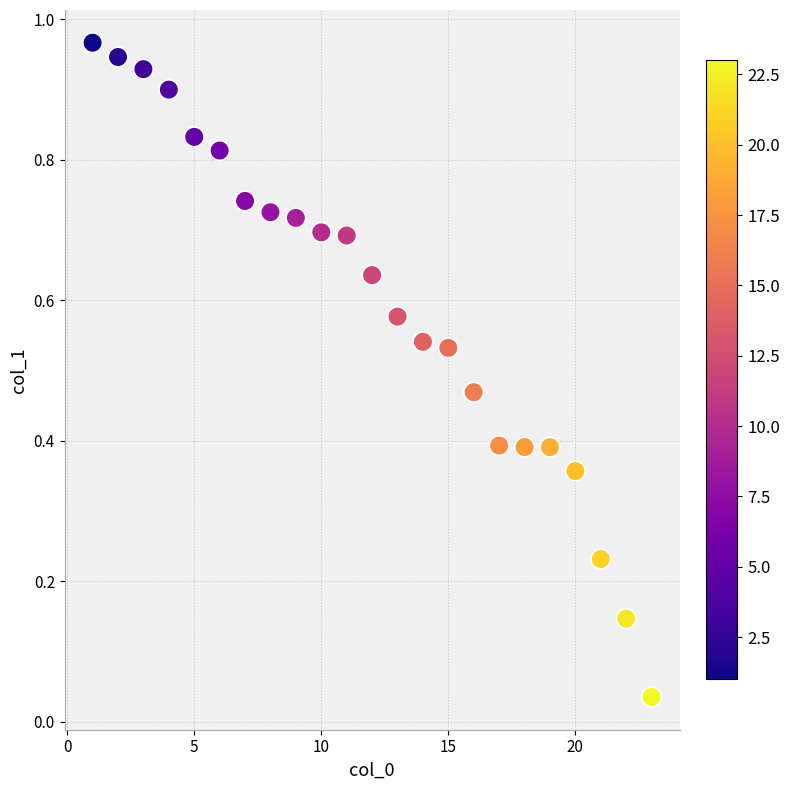

What is the range of X values (max minus min)?

22.0